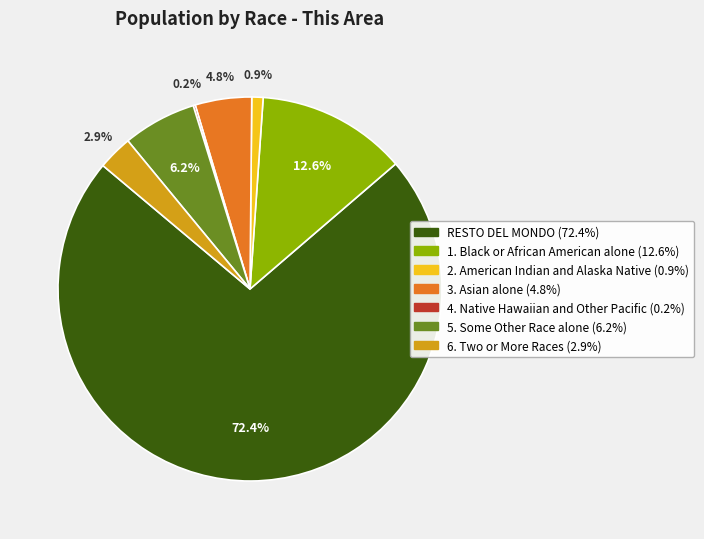

Is there a majority slice in this chart?

Yes